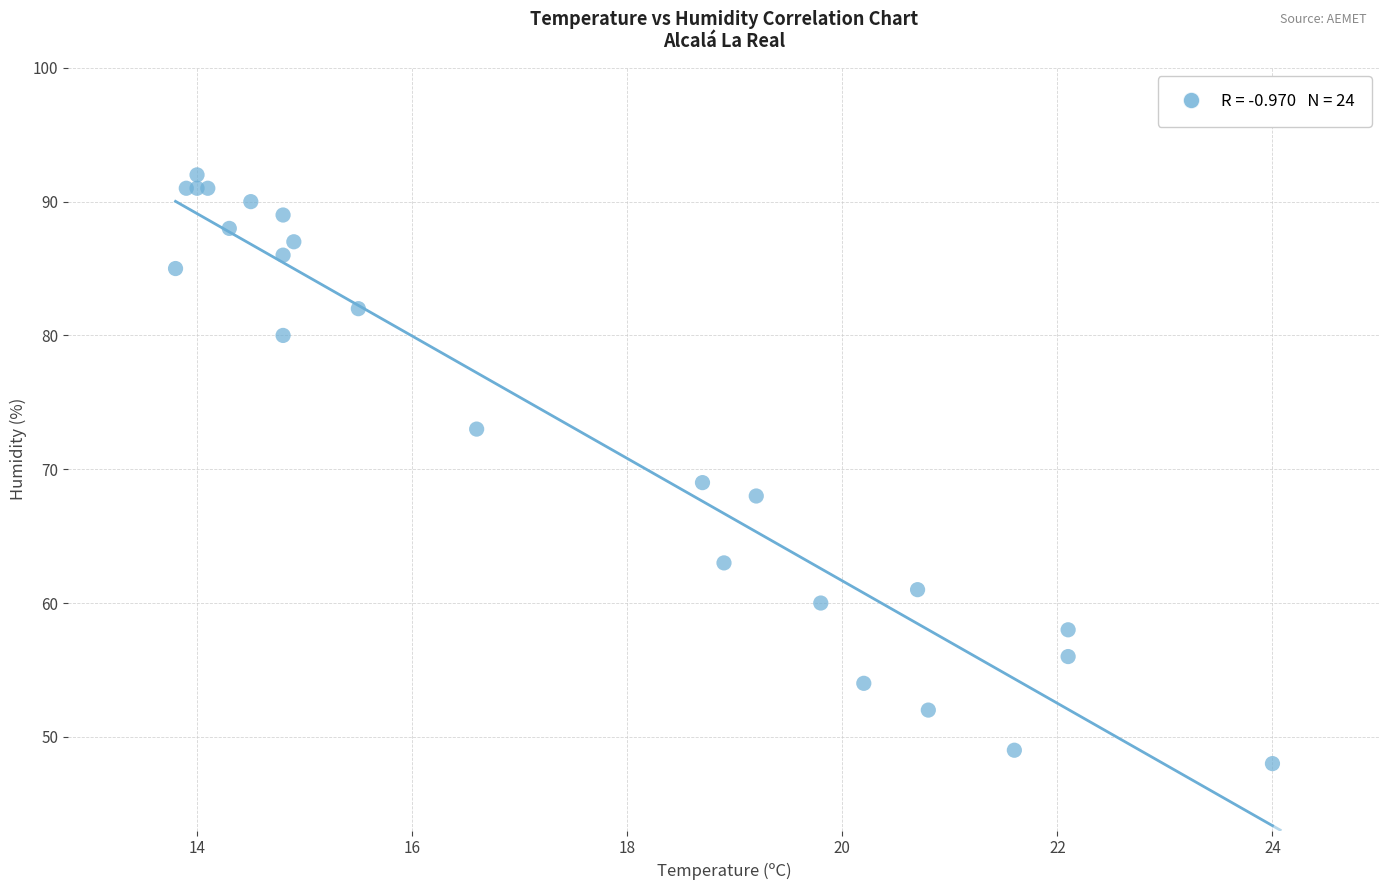

What Y value in the scatter plot is closest to 70?

69